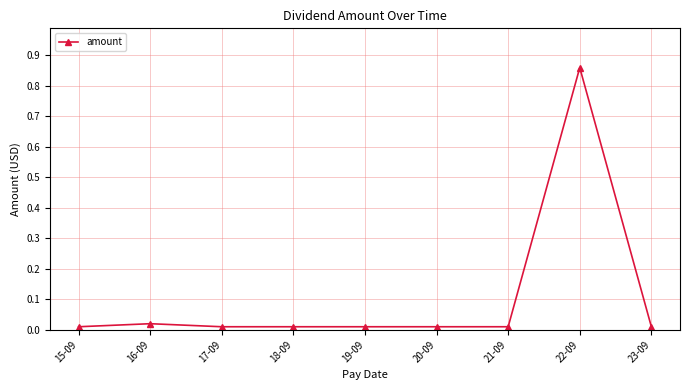

Which category has the highest value across all series?

22-09